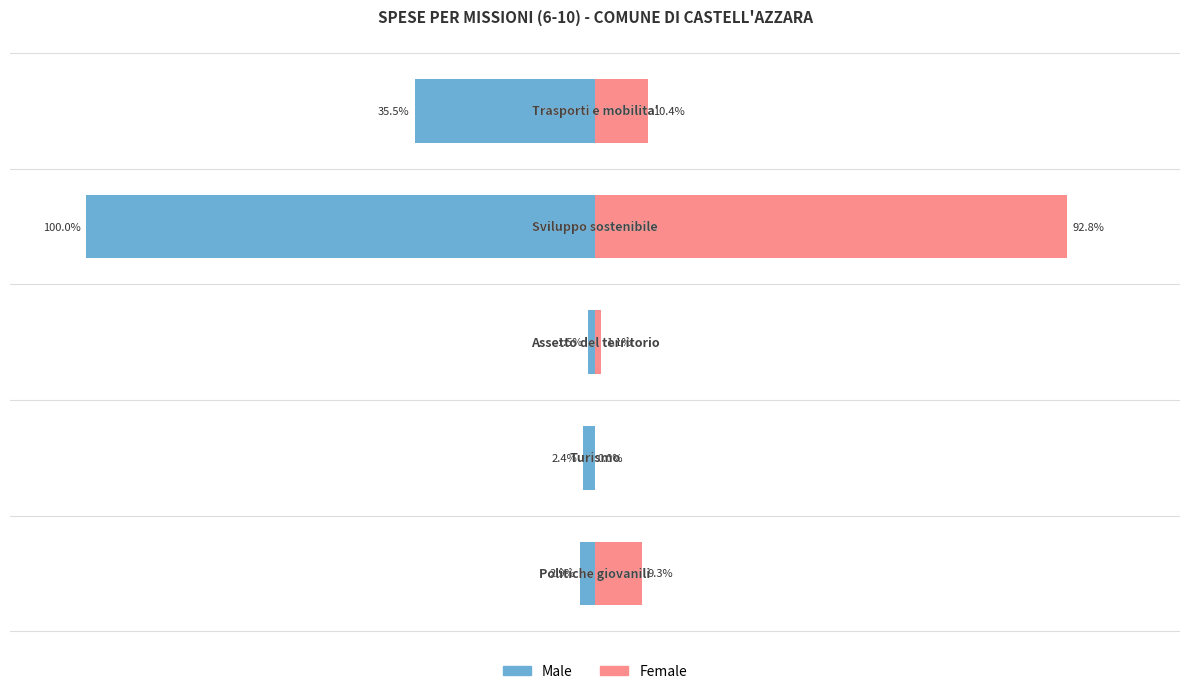

The value of Male at 0 is -46.9. True or false?

False